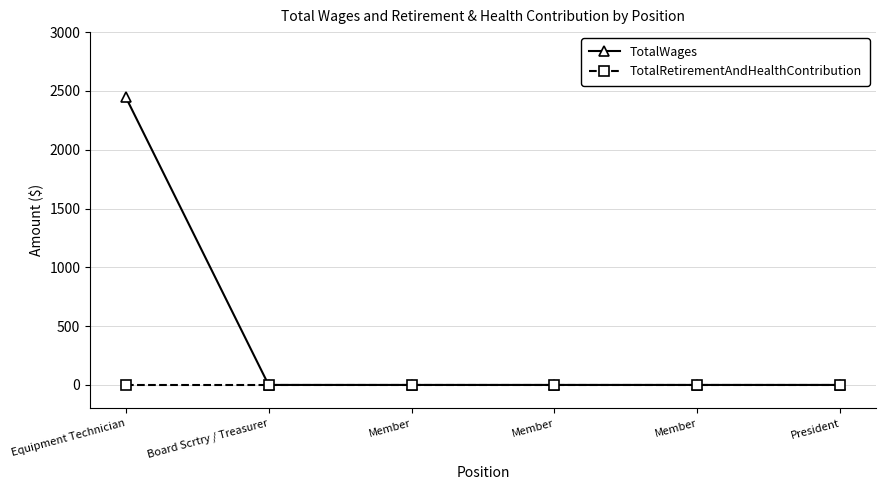

How many values in the TotalWages series exceed 0?

1